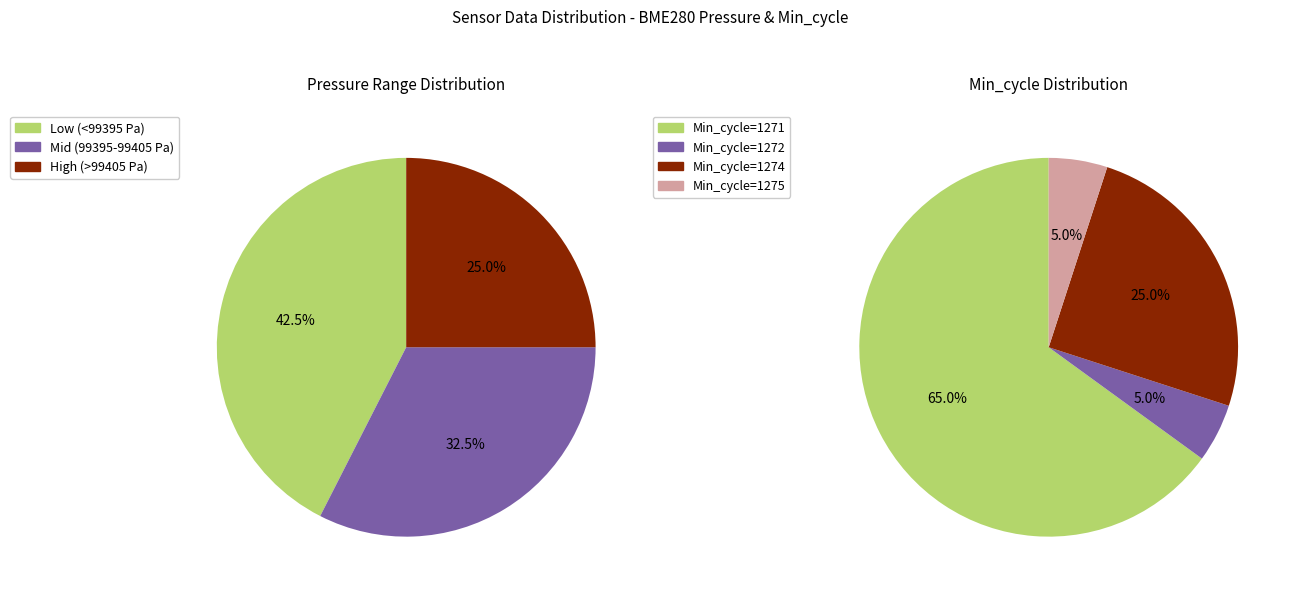

True or false: 8 accounts for 11% of the total.

False